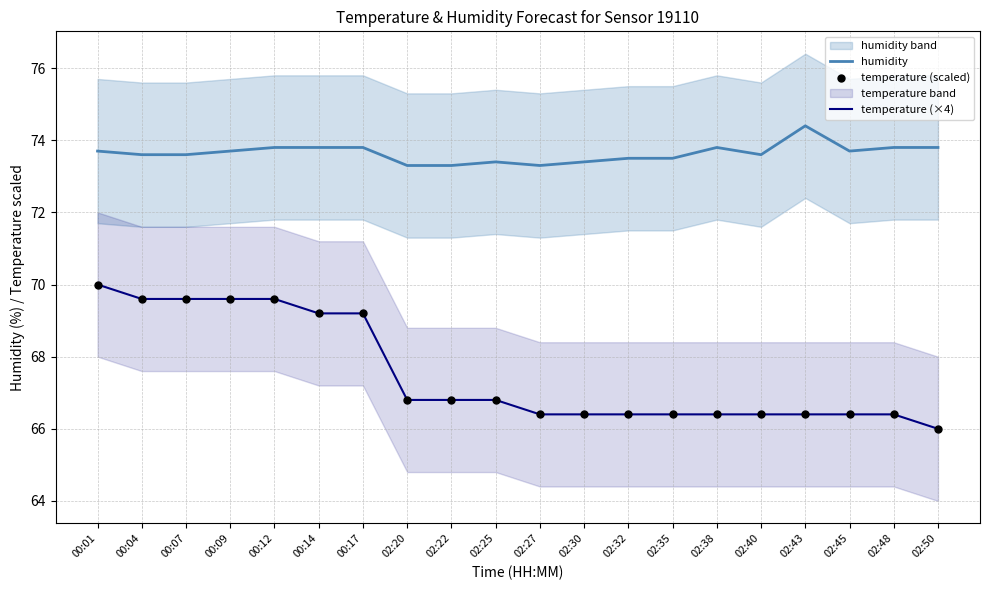

Is the value of temperature (×4) at 02:45 greater than the value of temperature (scaled) at 02:25?

No